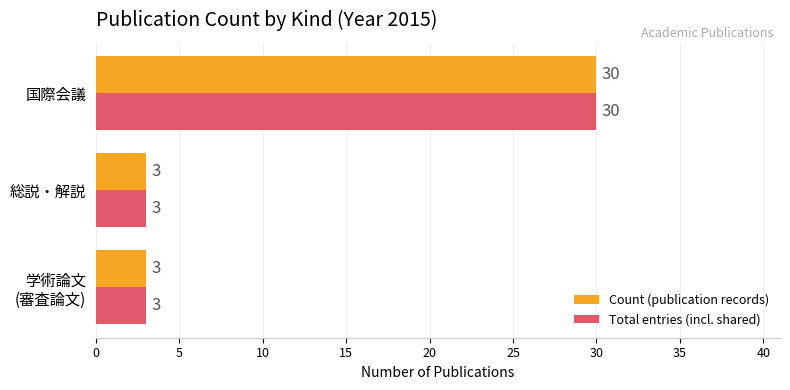

What is the maximum value shown in the chart?

30